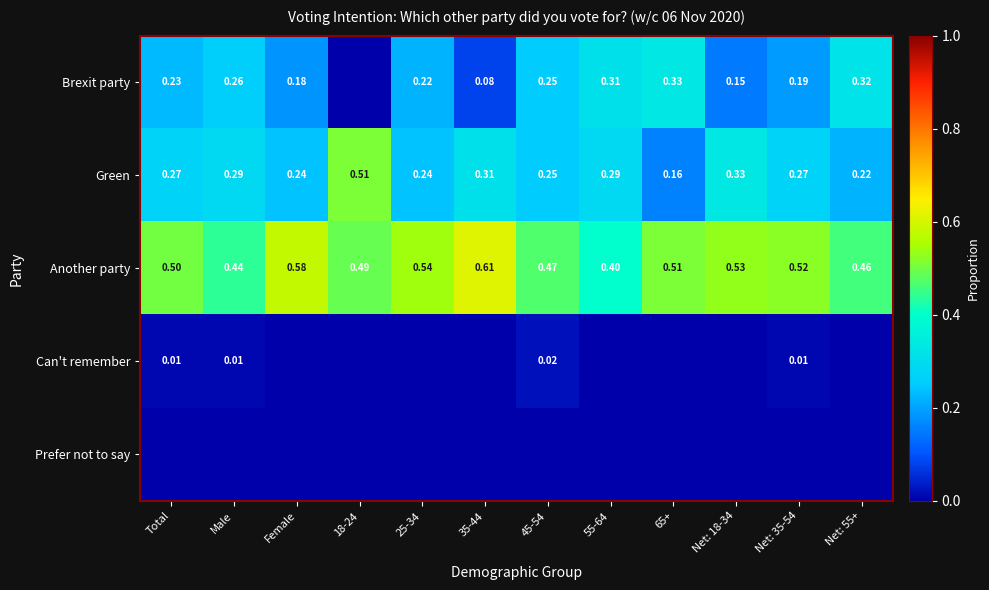

Is the value of Prefer not to say at 25-34 greater than the value of Green at Female?

No